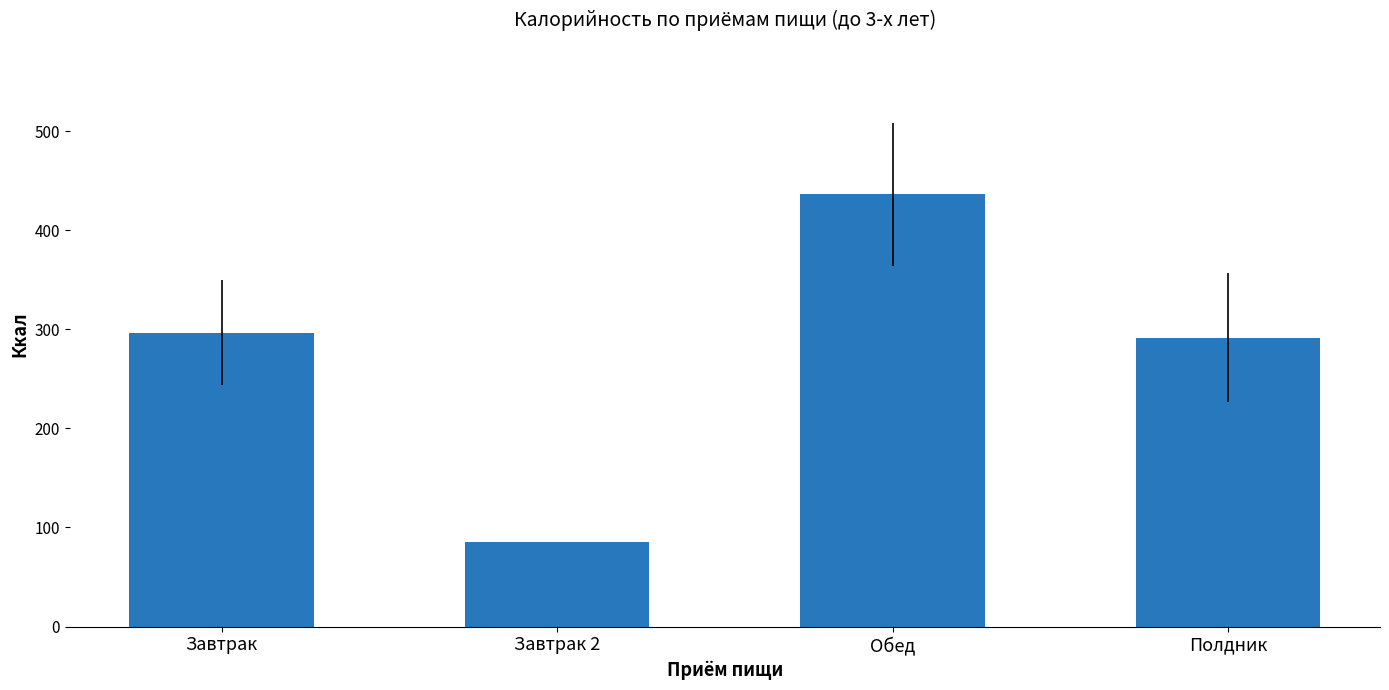

How many bars are there in total?

4